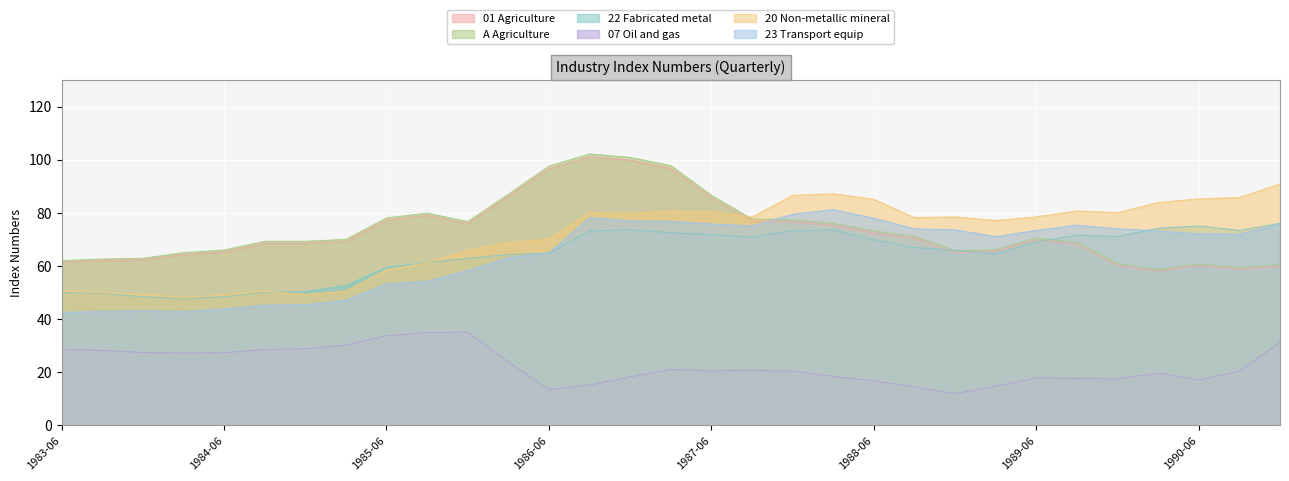

The value of 23 Transport equip at 1988-06 is 78.0. True or false?

True